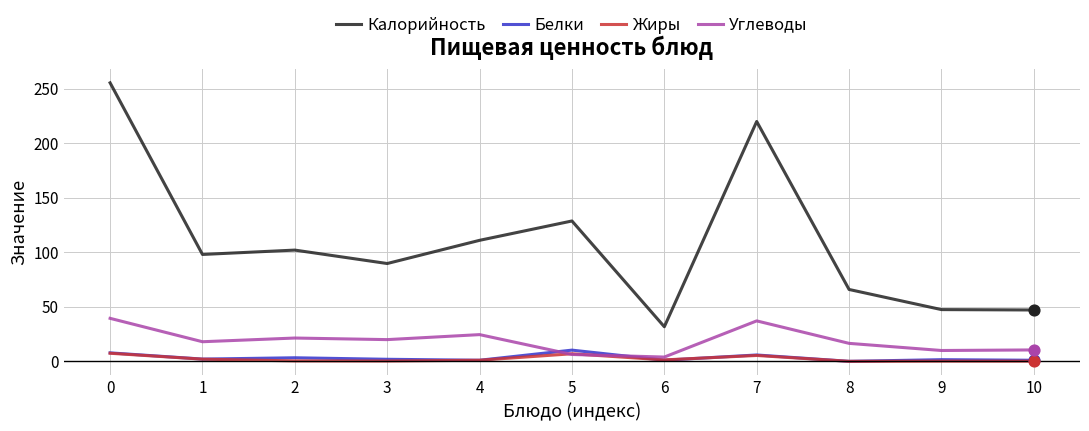

Which series has the widest spread of values?

Калорийность